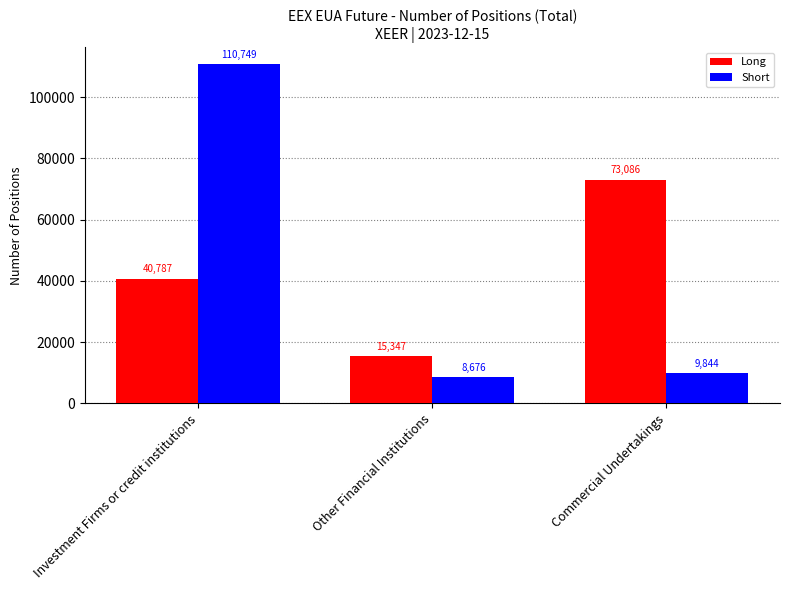

Which series changed the most between Other Financial Institutions and Commercial Undertakings?

Long